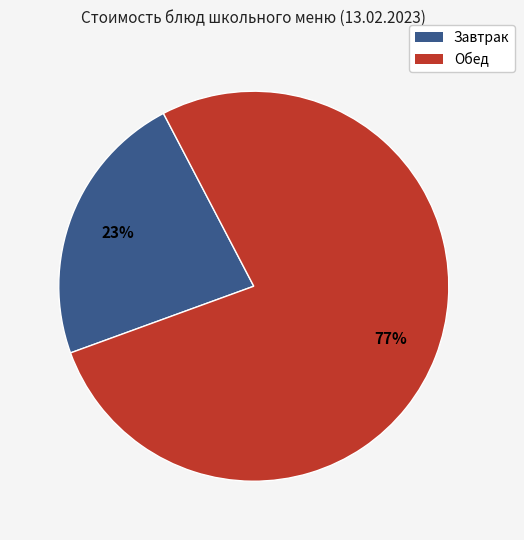

Is there any slice that represents more than half of the pie?

Yes